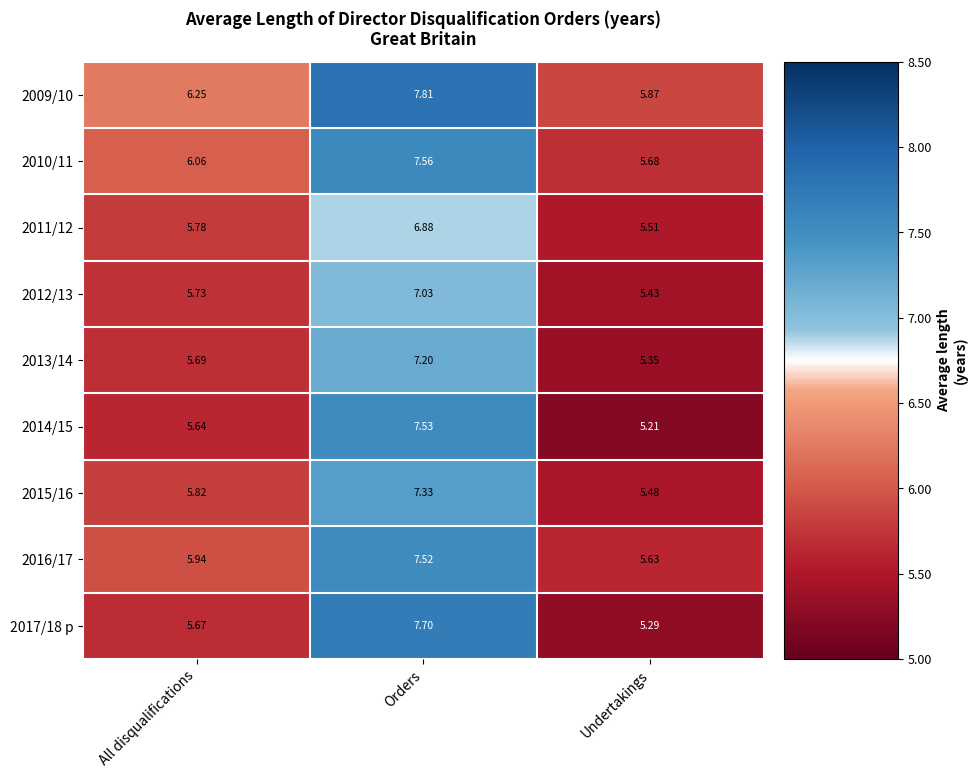

What is the smallest value displayed?

5.2